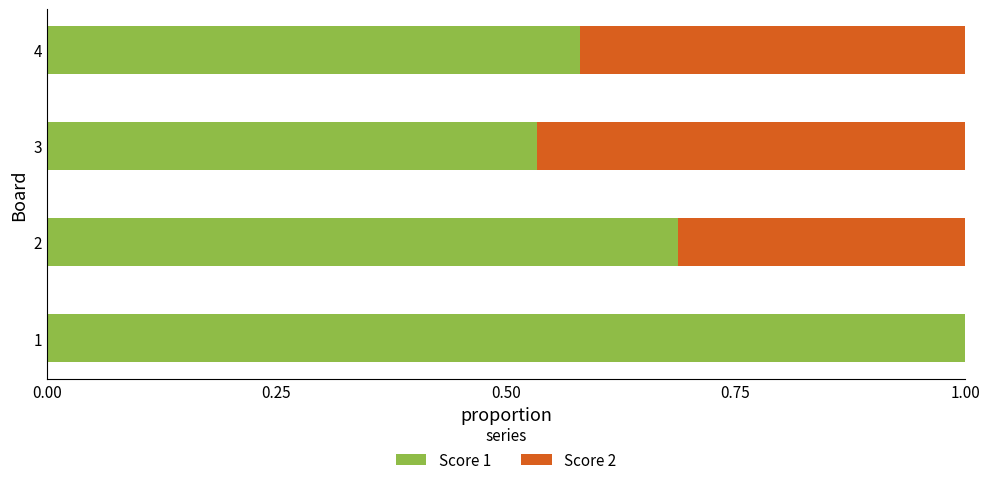

How many series are shown in this chart?

2